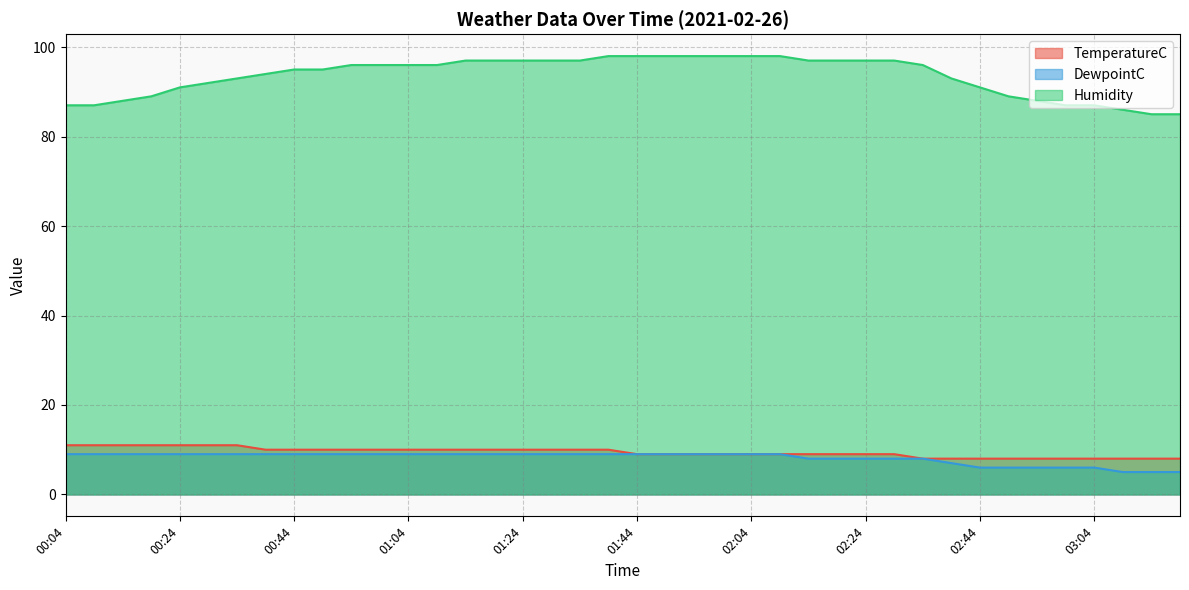

True or false: Humidity and DewpointC cross at least once.

False